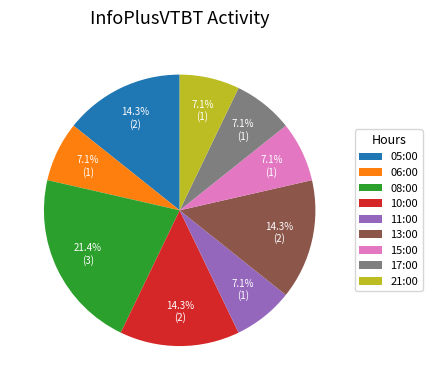

What percentage is the 11:00 slice, to the nearest percent?

7%